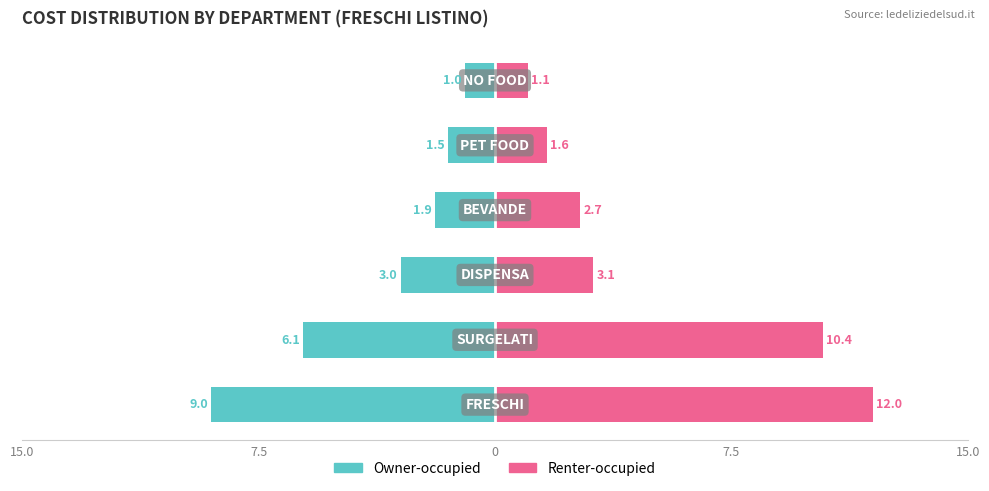

How many groups of bars are there?

6